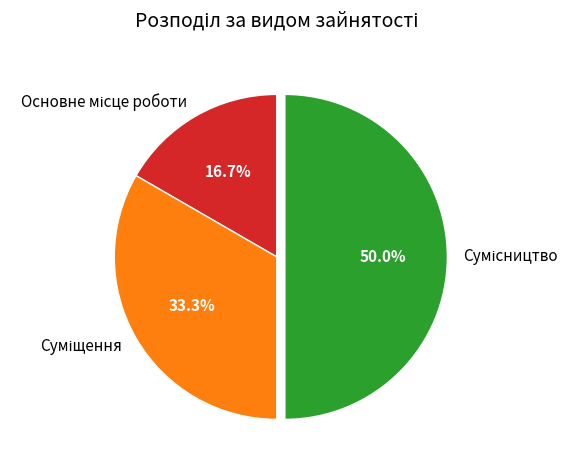

Count the number of slices in the pie.

3